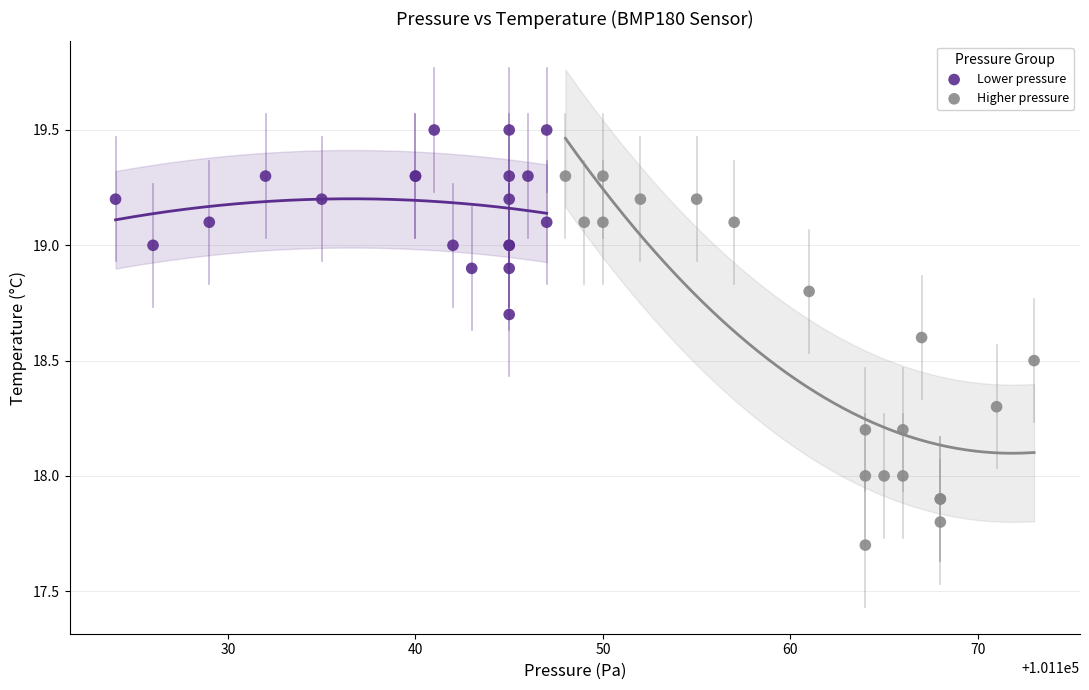

Which series has the widest spread of Y values?

Higher pressure